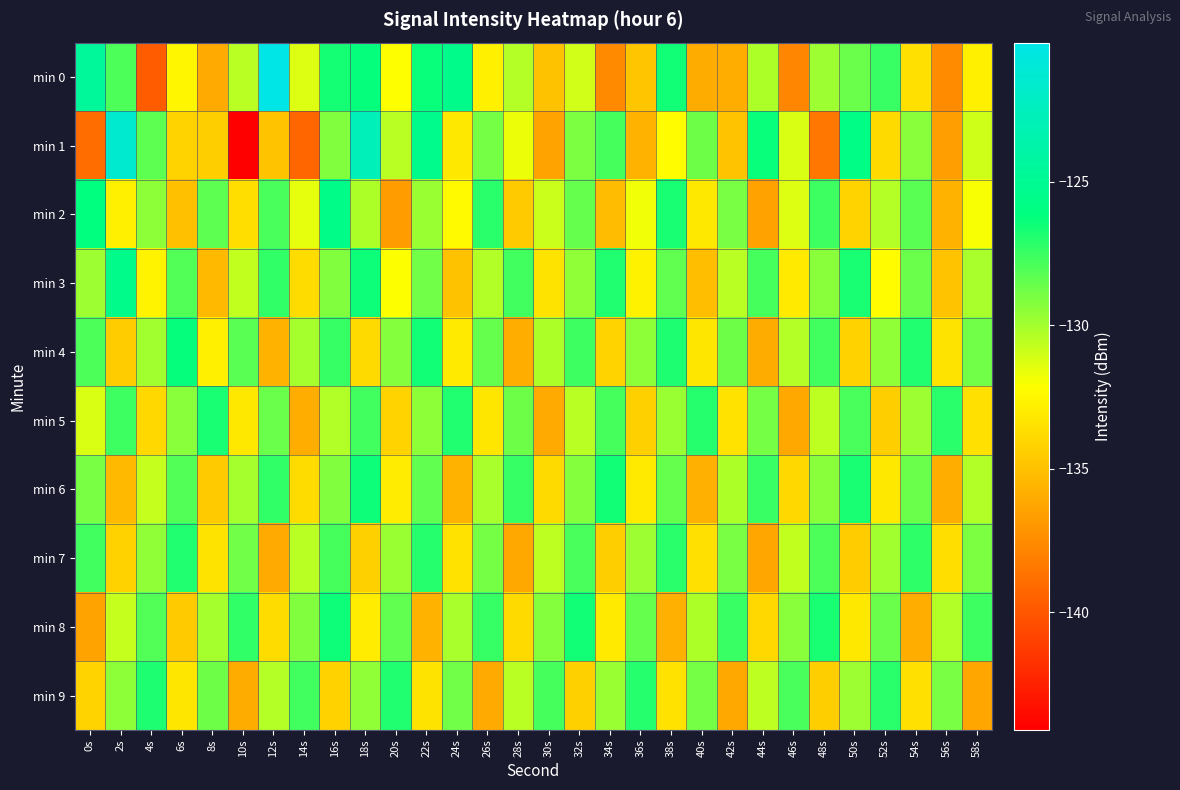

Count the number of categories in the chart.

30